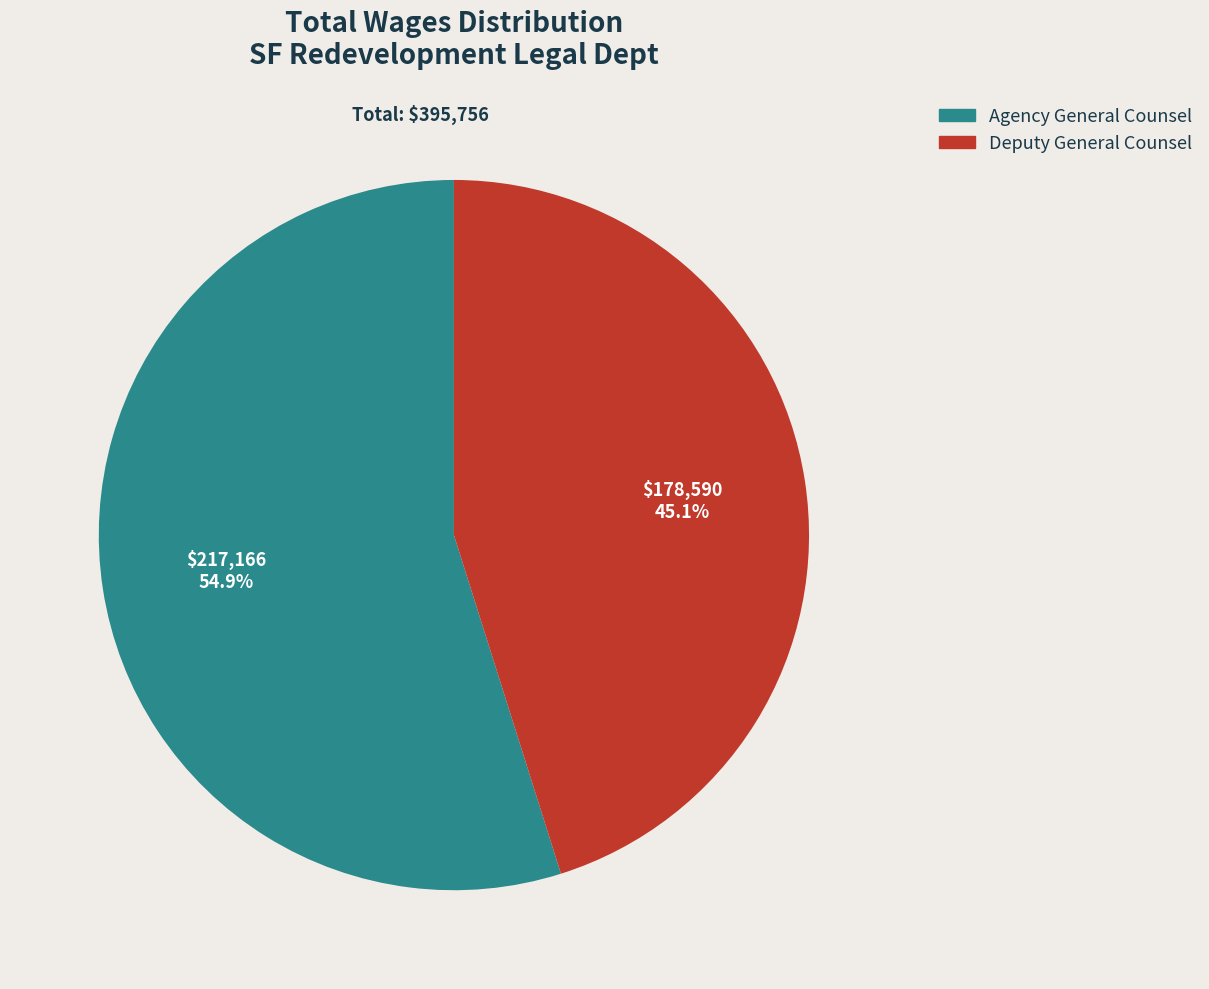

What percentage is the Deputy General Counsel slice, to the nearest percent?

45%